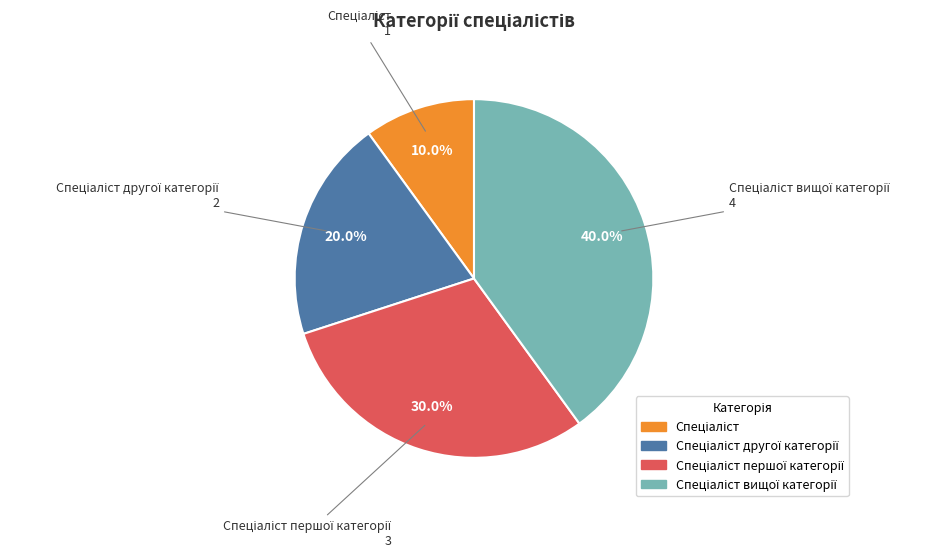

Count the number of slices in the pie.

4